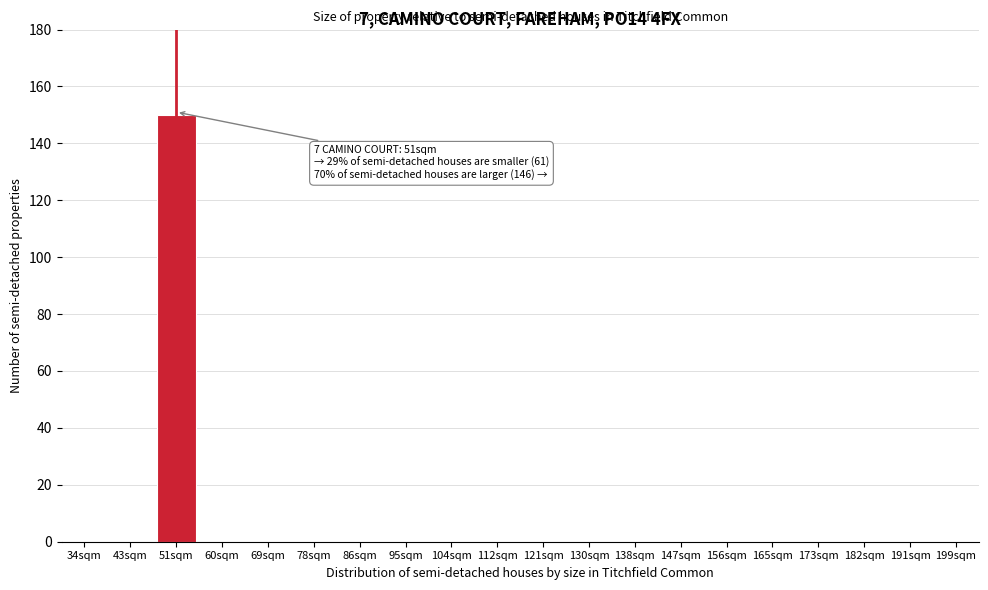

Reading left to right, what are all the values shown in this chart?

34sqm=0	43sqm=0	51sqm=150	60sqm=0	69sqm=0	78sqm=0	86sqm=0	95sqm=0	104sqm=0	112sqm=0	121sqm=0	130sqm=0	138sqm=0	147sqm=0	156sqm=0	165sqm=0	173sqm=0	182sqm=0	191sqm=0	199sqm=0